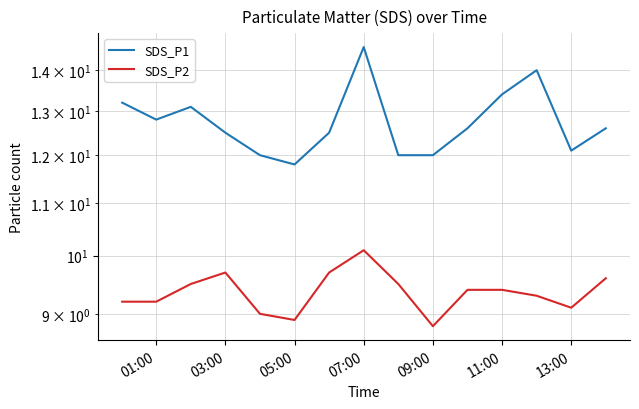

Is it true that SDS_P1 equals 20.8 at 09:00?

False